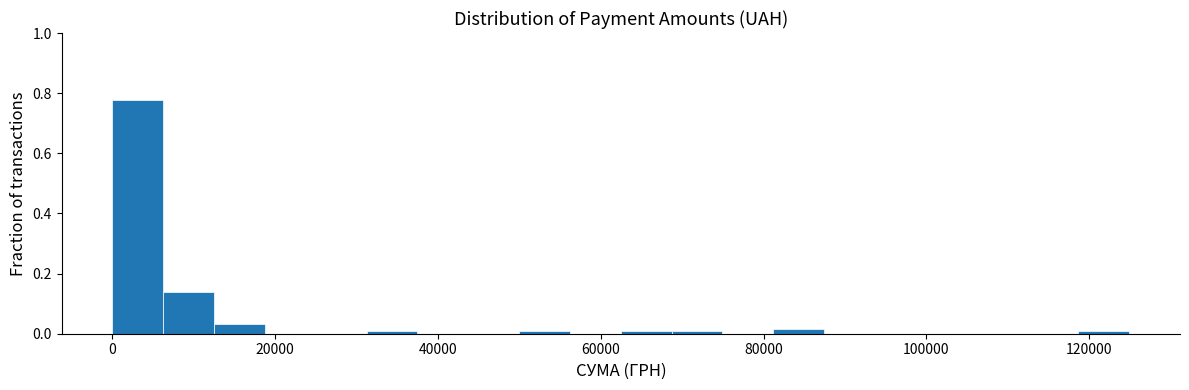

Read against the x-axis, roughly where is the centre of the tallest bar?

4000